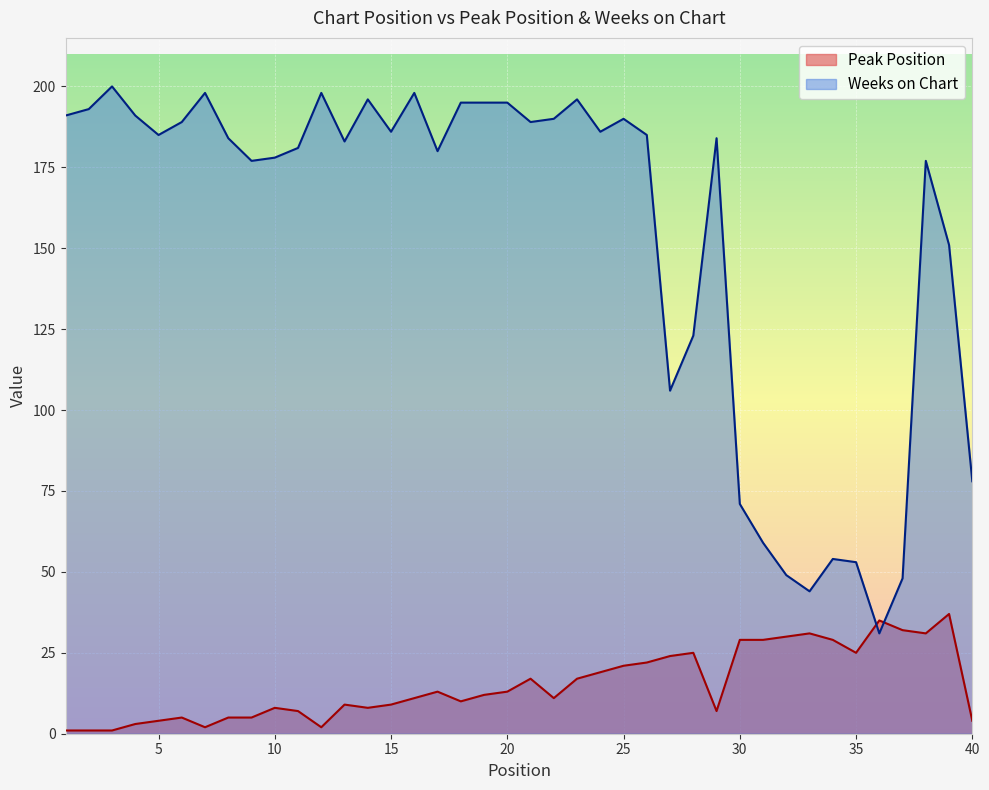

How many lines are shown in the chart?

2